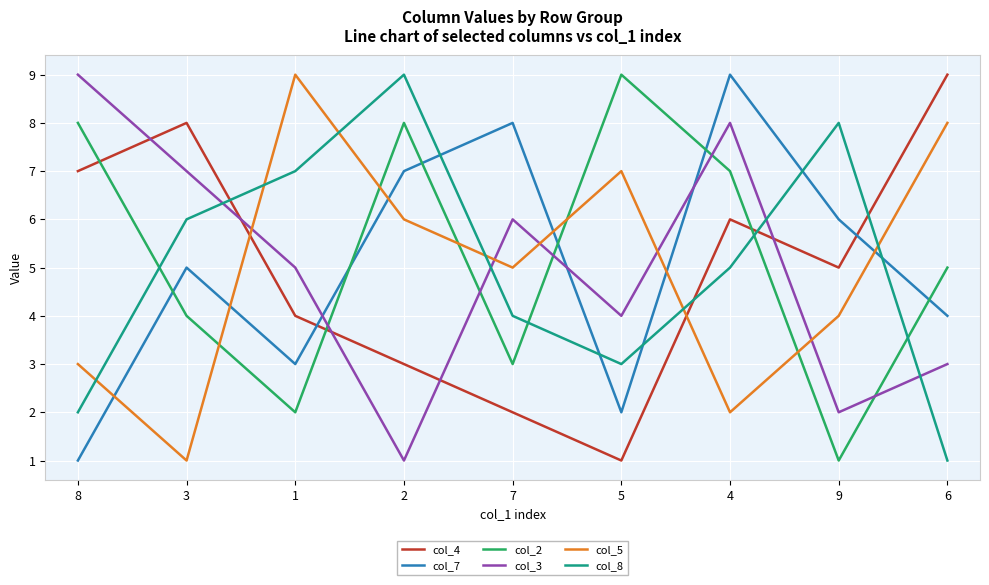

How many interior local valleys does the col_3 series have?

3